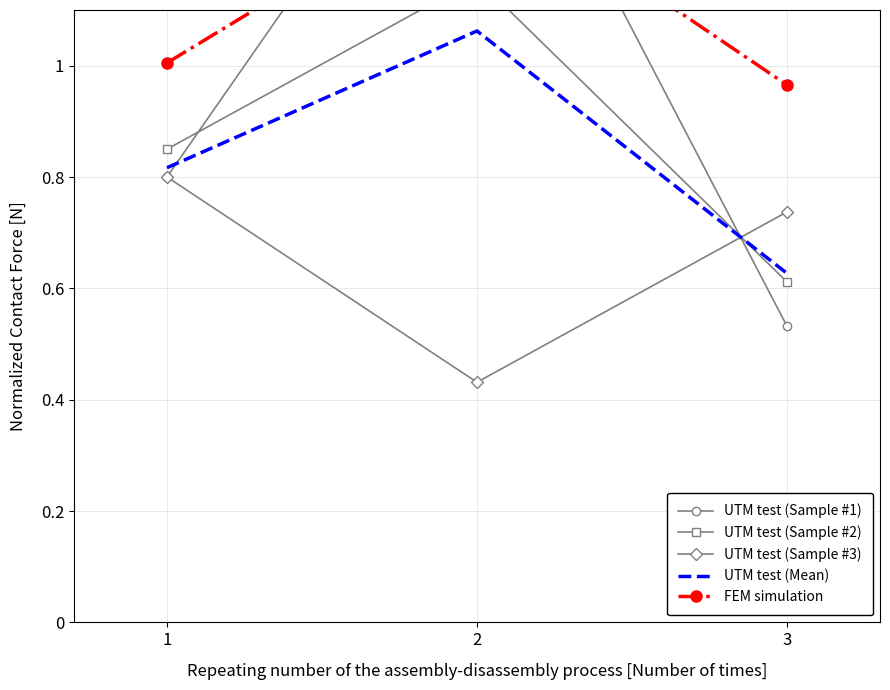

The value of FEM simulation at 2 is 1.3. True or false?

True